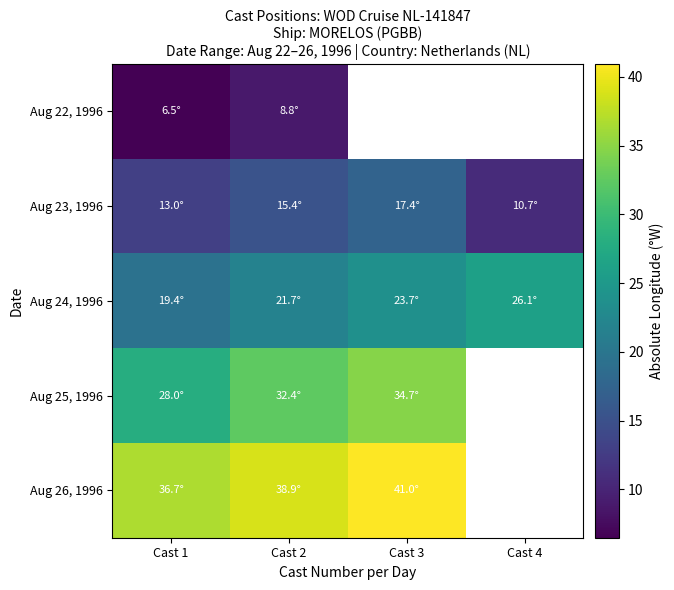

How many values in the Aug 25, 1996 series exceed 34?

1